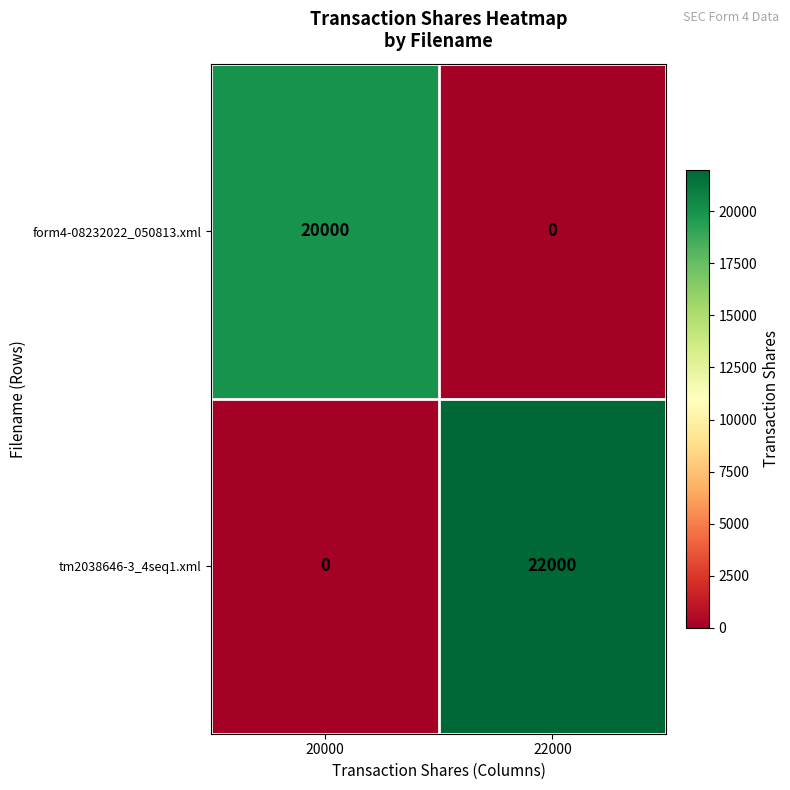

True or false: form4-08232022_050813.xml has a value of 5043 at 20000.

False